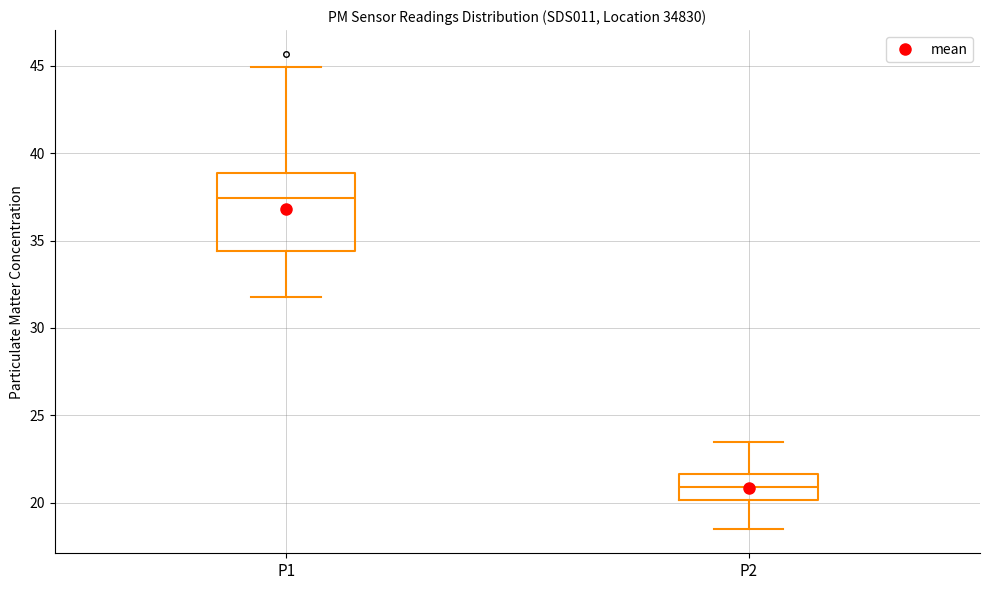

Reading left to right, transcribe this box plot: for each box, give where its median line is, the range the box spans, and where its two whiskers end, as read against the y-axis. The values are not printed on the chart, so give them approximately, as read against the axis.

P1: median 37.5, box 34.5 to 39.0, whiskers 32.0 to 45.0
P2: median 21.0, box 20.0 to 21.5, whiskers 18.5 to 23.5